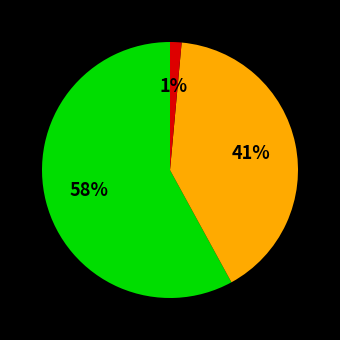

How many segments does this pie chart have?

3